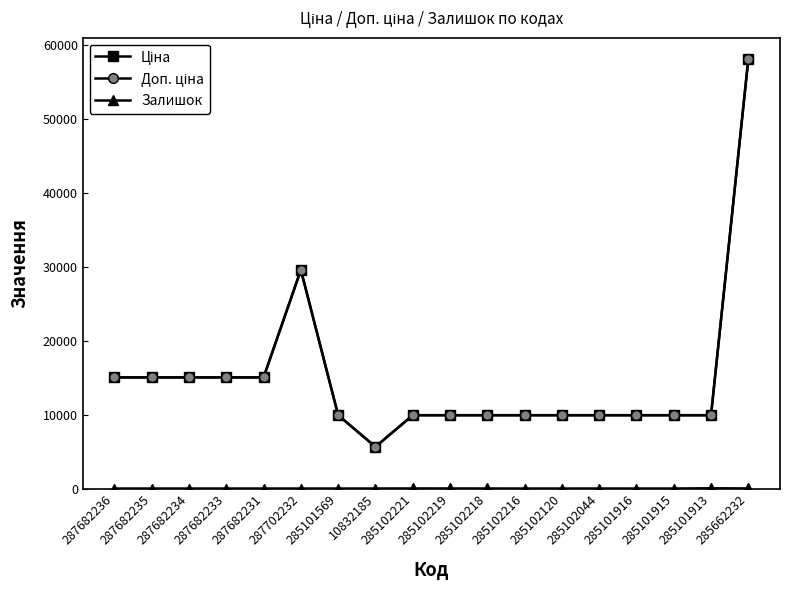

Does the chart have visible grid lines?

No